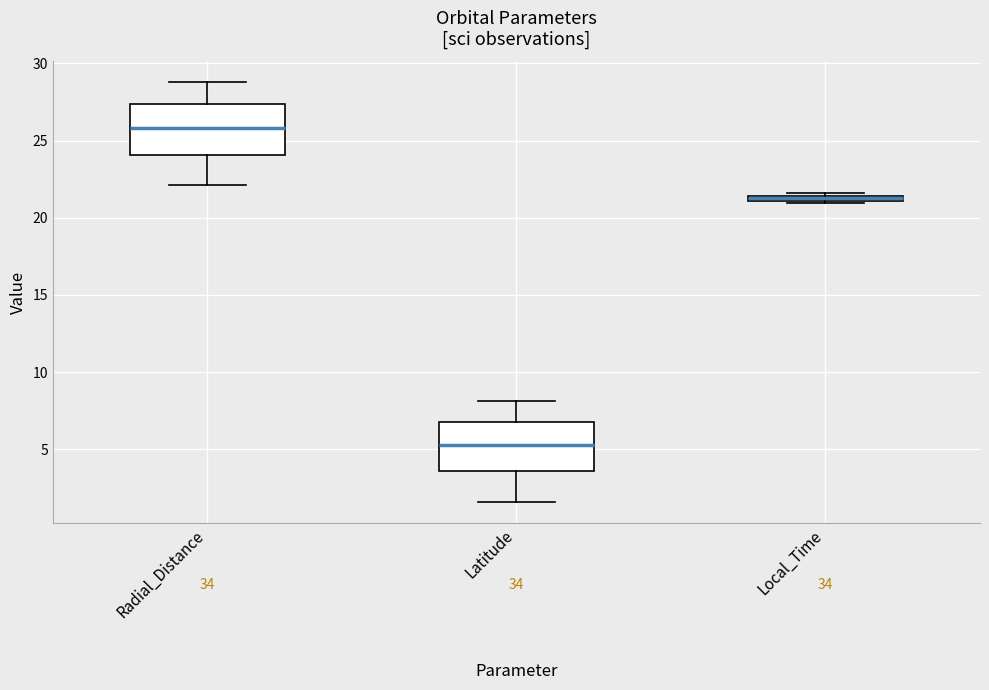

Which box's median line is the lowest?

Latitude